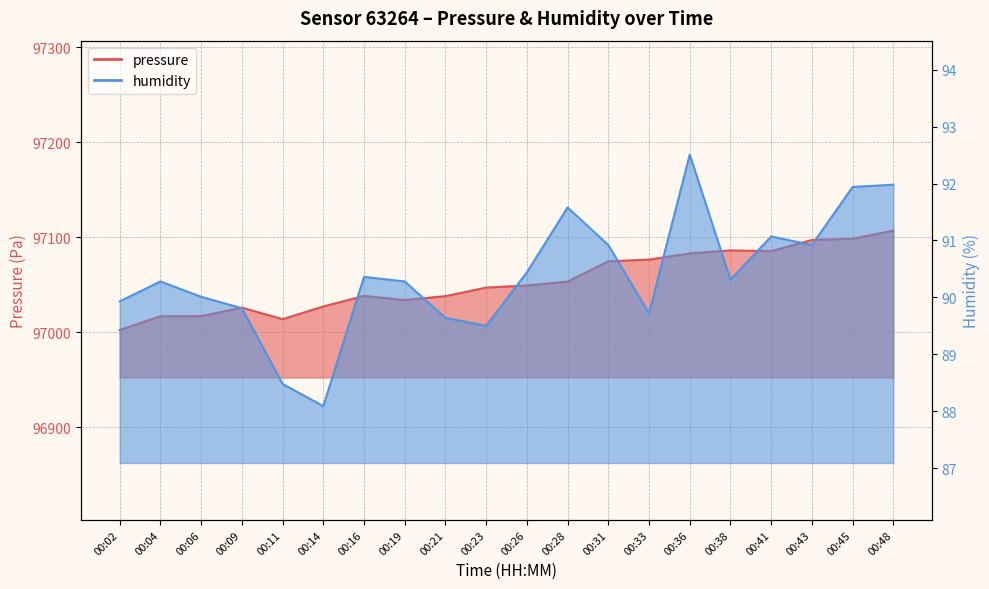

What is the difference between the maximum and minimum values in the humidity series?

4.4